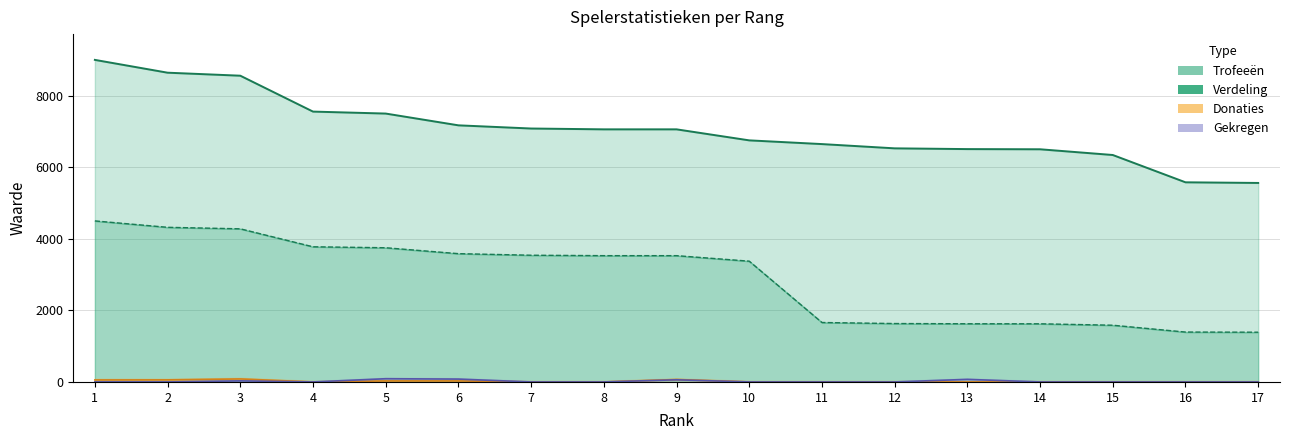

Reading right to left, extract all data points from this chart.

Trofeeën: 17=5561	16=5579	15=6342	14=6502	13=6507	12=6528	11=6647	10=6751	9=7059	8=7059	7=7082	6=7171	5=7500	4=7555	3=8558	2=8642	1=9000
Verdeling: 17=1390	16=1394	15=1585	14=1625	13=1626	12=1632	11=1661	10=3375	9=3529	8=3529	7=3541	6=3585	5=3750	4=3777	3=4279	2=4321	1=4500
Donaties: 17=0	16=0	15=0	14=0	13=0	12=0	11=0	10=0	9=68	8=0	7=0	6=28	5=28	4=0	3=84	2=58	1=56
Gekregen: 17=0	16=0	15=0	14=0	13=72	12=0	11=0	10=0	9=60	8=0	7=0	6=80	5=90	4=0	3=30	2=0	1=0